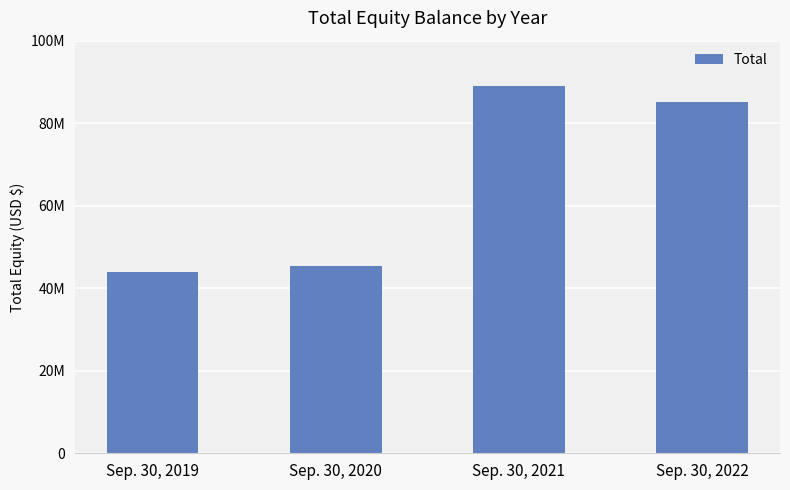

What is the difference between the second highest and minimum values?

41246676